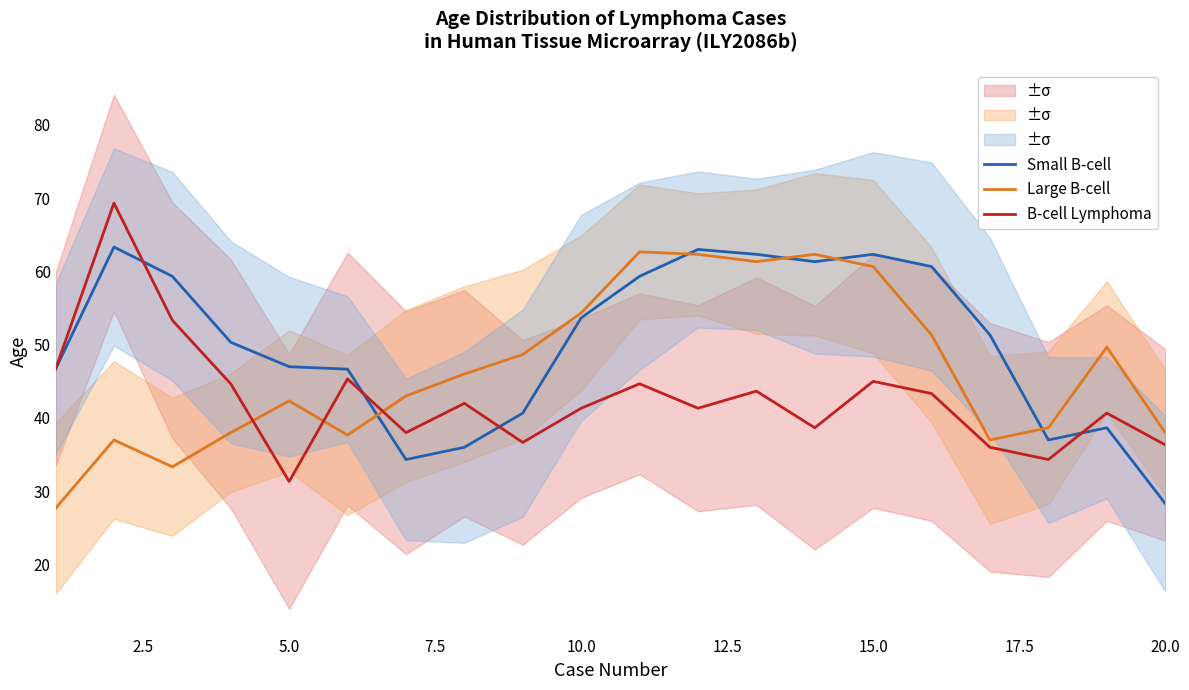

Reading right to left, transcribe all the data shown in this chart.

Small B-cell: 28.3	38.7	37.0	51.3	60.7	62.3	61.3	62.3	63.0	59.3	53.7	40.7	36.0	34.3	46.7	47.0	50.3	59.3	63.3	46.7
Large B-cell: 38.0	49.7	38.7	37.0	51.3	60.7	62.3	61.3	62.3	62.7	54.3	48.7	46.0	43.0	37.7	42.3	38.0	33.3	37.0	27.7
B-cell Lymphoma: 36.3	40.7	34.3	36.0	43.3	45.0	38.7	43.7	41.3	44.7	41.3	36.7	42.0	38.0	45.3	31.3	44.7	53.3	69.3	46.7